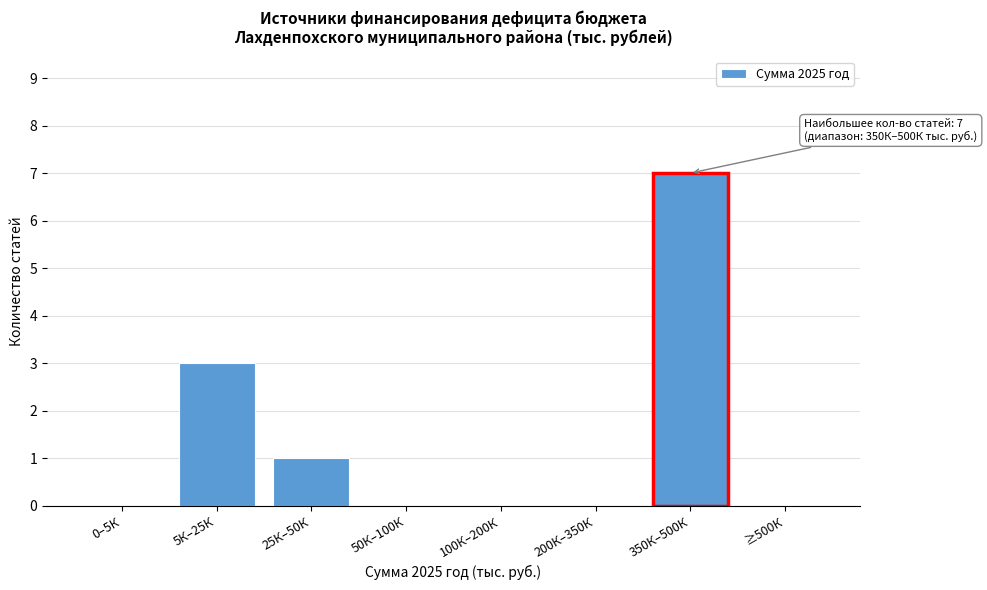

Reading left to right, what are all the values shown in this chart?

0–5К=0	5К–25К=3	25К–50К=1	50К–100К=0	100К–200К=0	200К–350К=0	350К–500К=7	≥500К=0